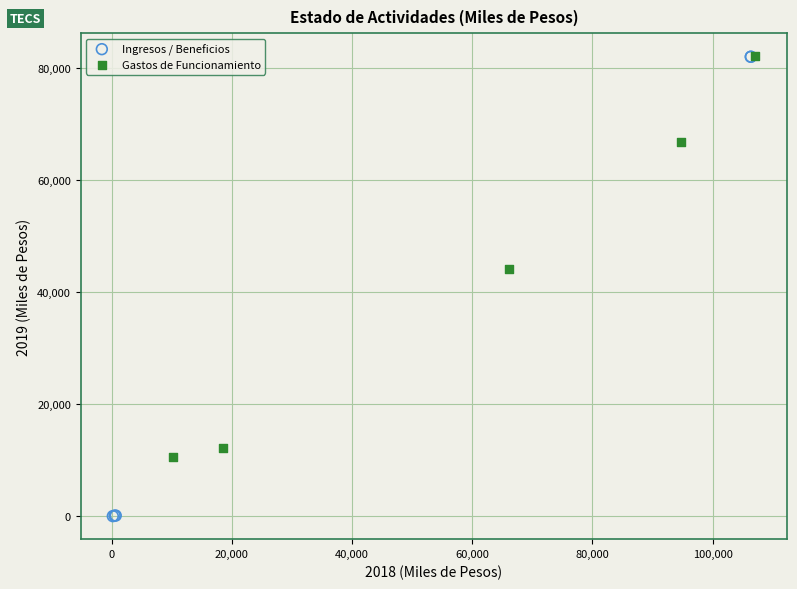

Which series has the largest Y range (max minus min)?

Ingresos / Beneficios